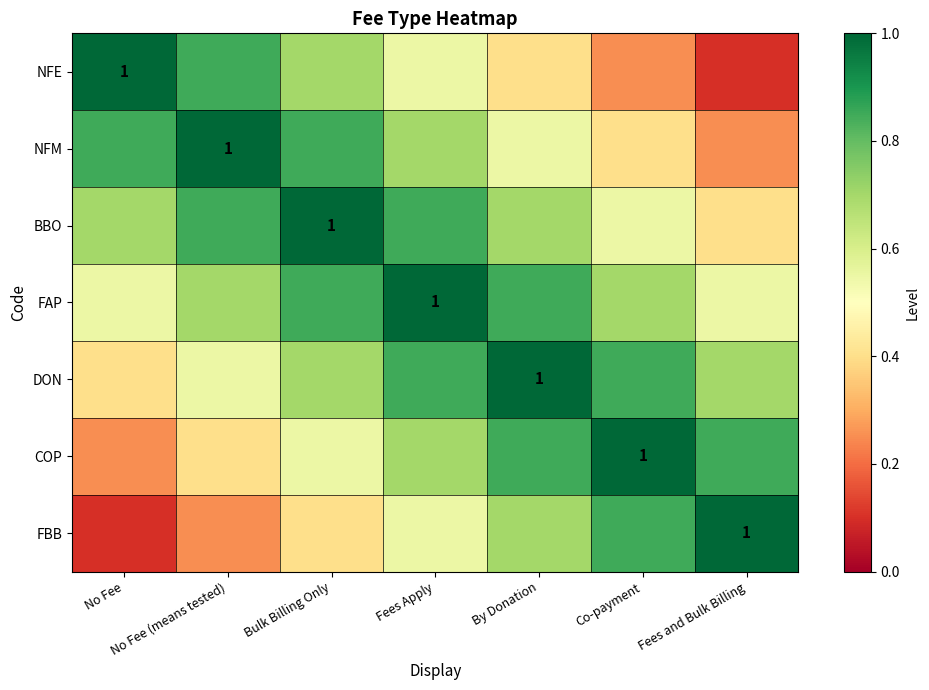

Read the FAP value at Fees Apply.

1.0